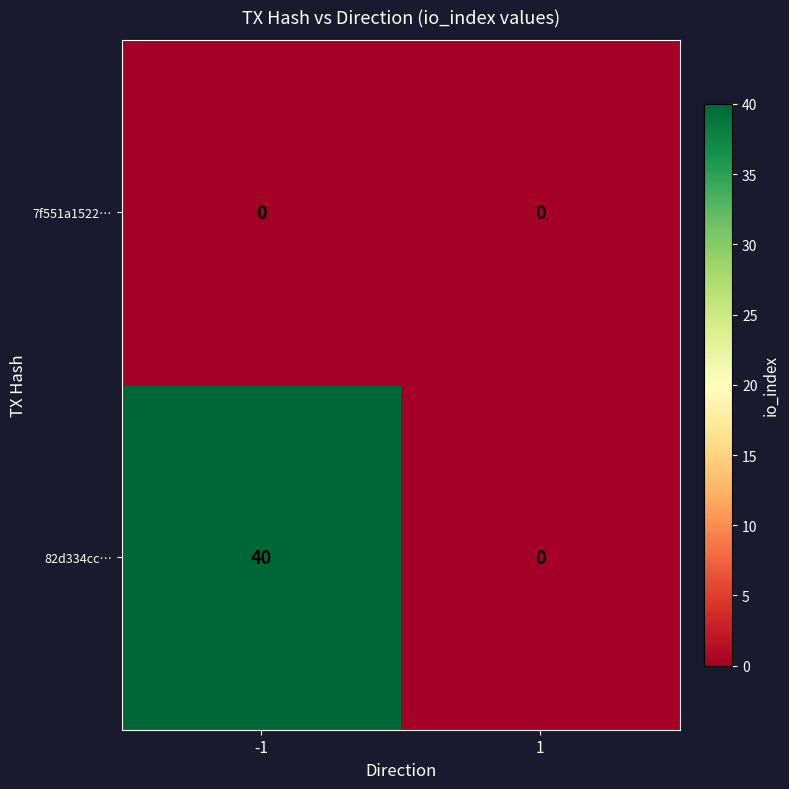

How many categories are shown in the chart?

2